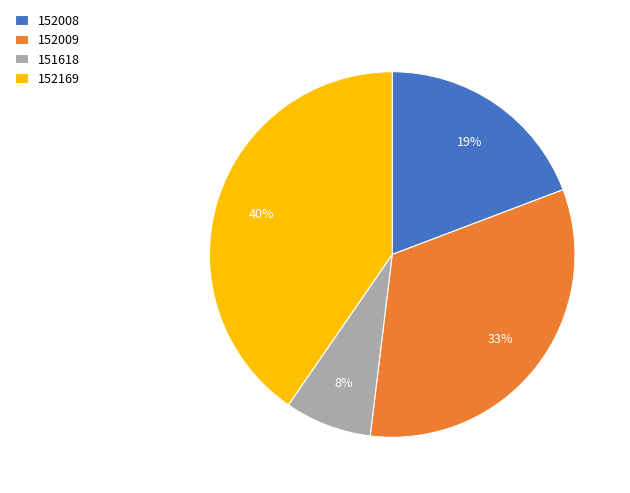

What is the smallest slice in the pie chart?

151618